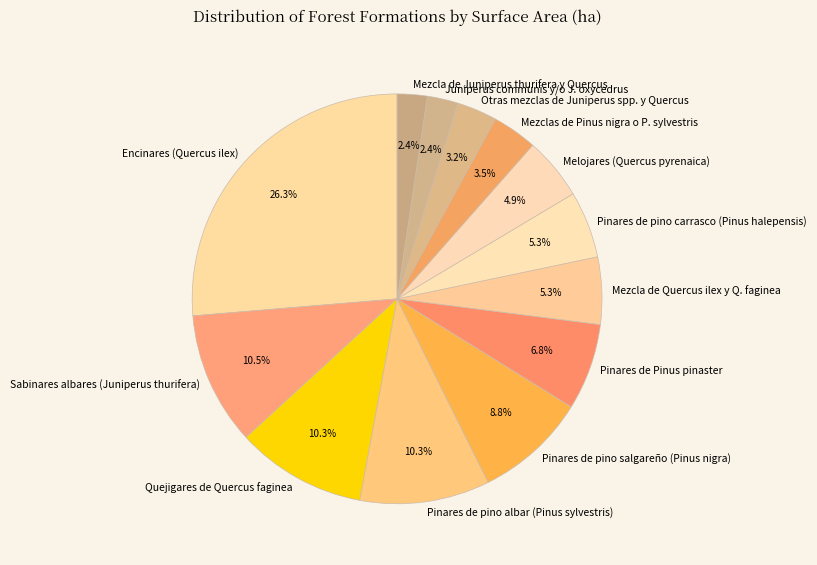

How much of the chart is everything except Quejigares de Quercus faginea?

89.7%